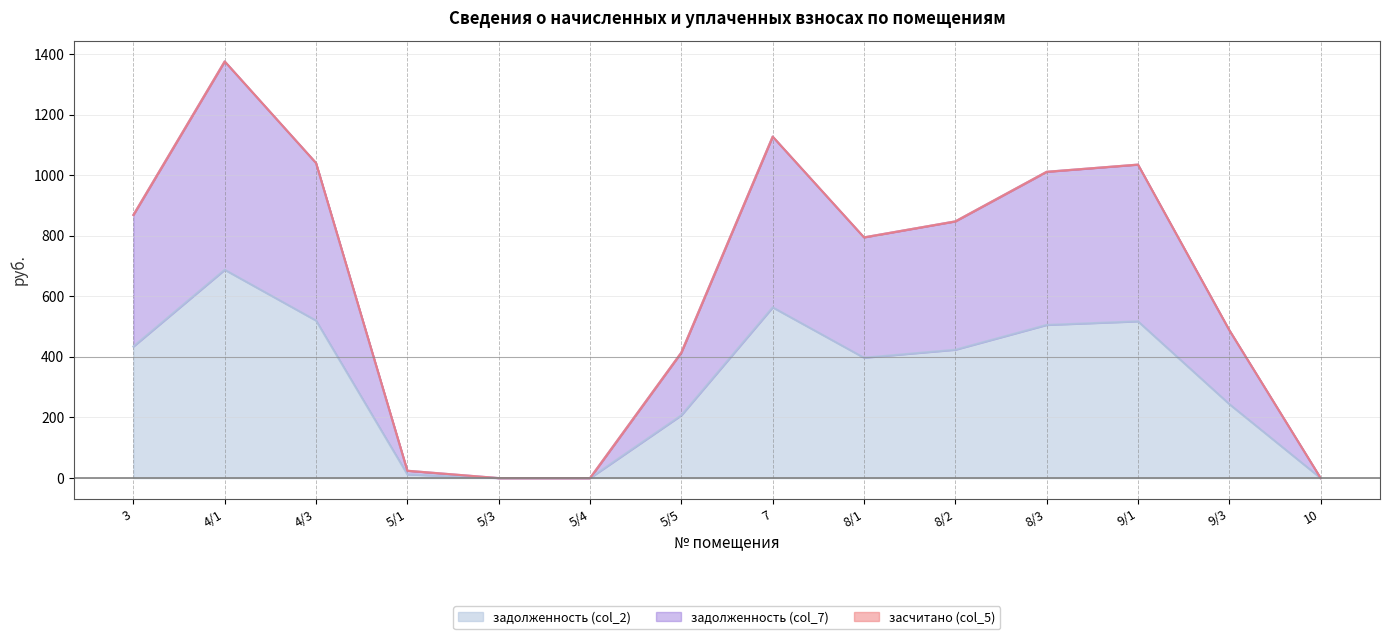

At which category is the sum across all series the highest?

4/1